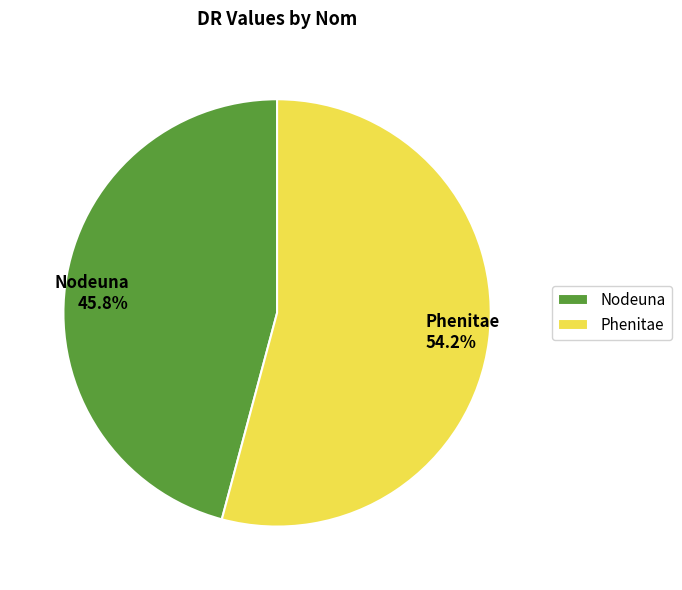

Combined, what portion of the pie is Nodeuna and Phenitae?

100.0%